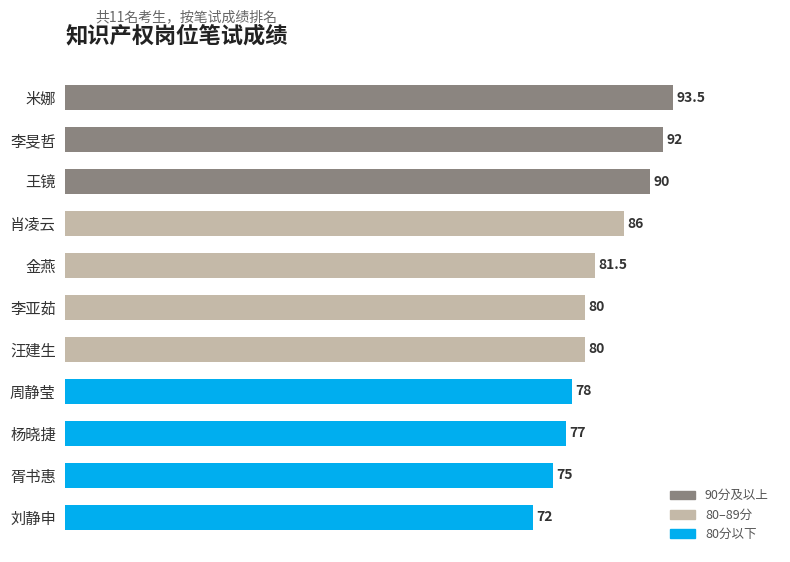

What is the label of the 6th bar from the top?

李亚茹